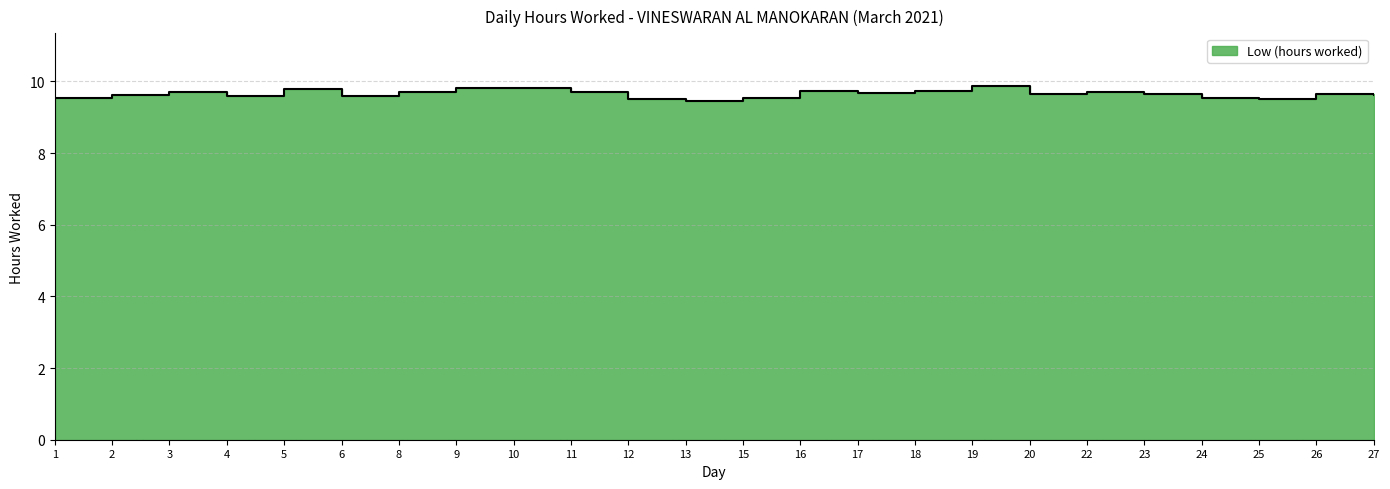

What is the change in value from 8 to 27?

-0.1